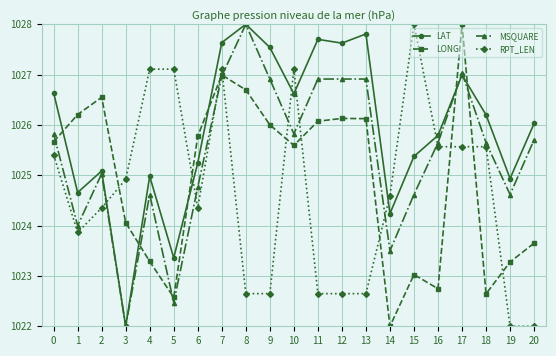

After their last crossing, which series has the higher values: LONG or LAT?

LAT